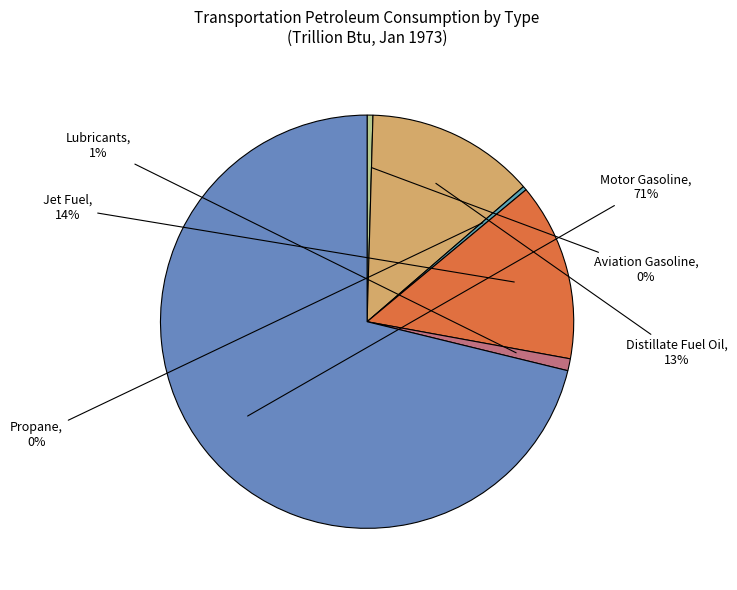

How many segments does this pie chart have?

6